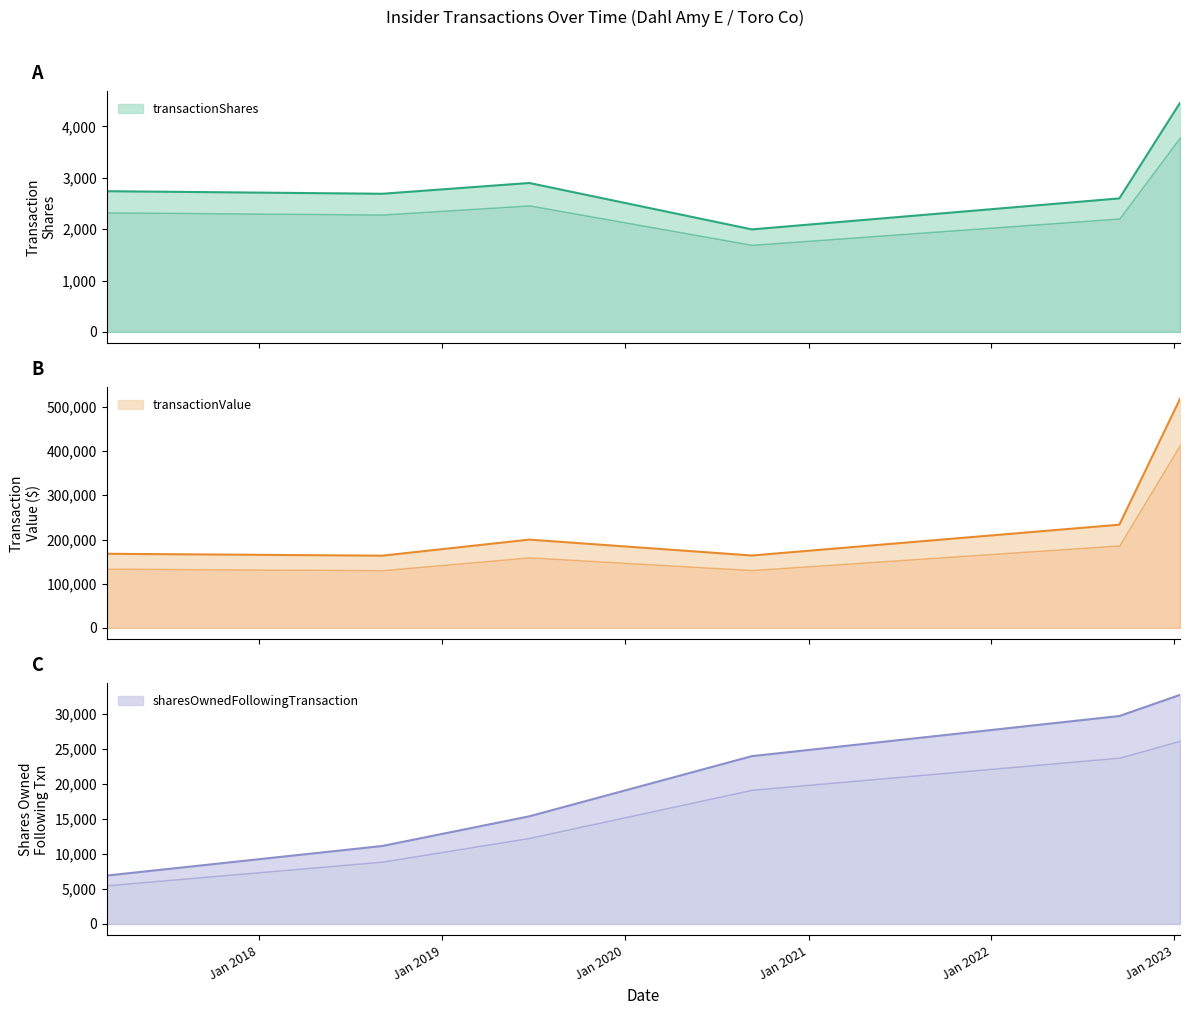

Does the chart display data point markers on the line(s)?

No